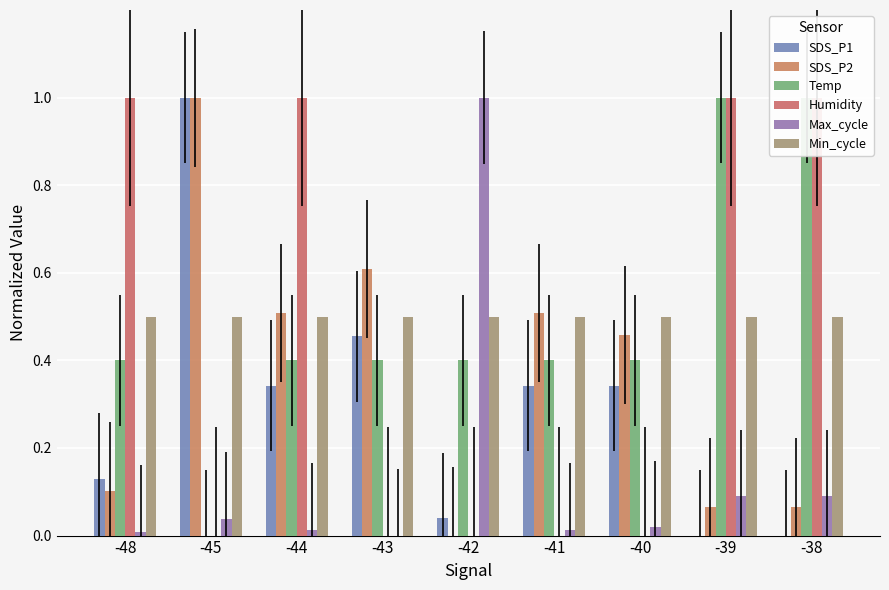

Which series has the widest spread of values?

SDS_P1